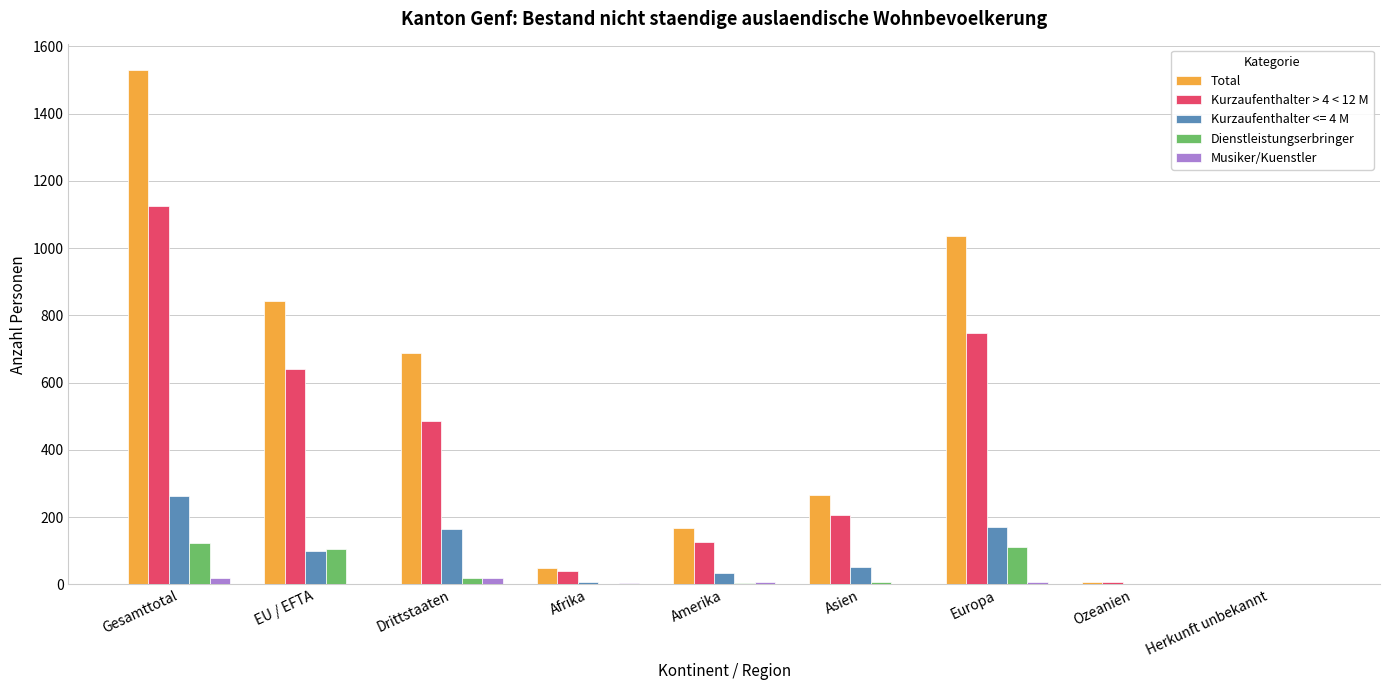

What is the sum of all Total values?

4587